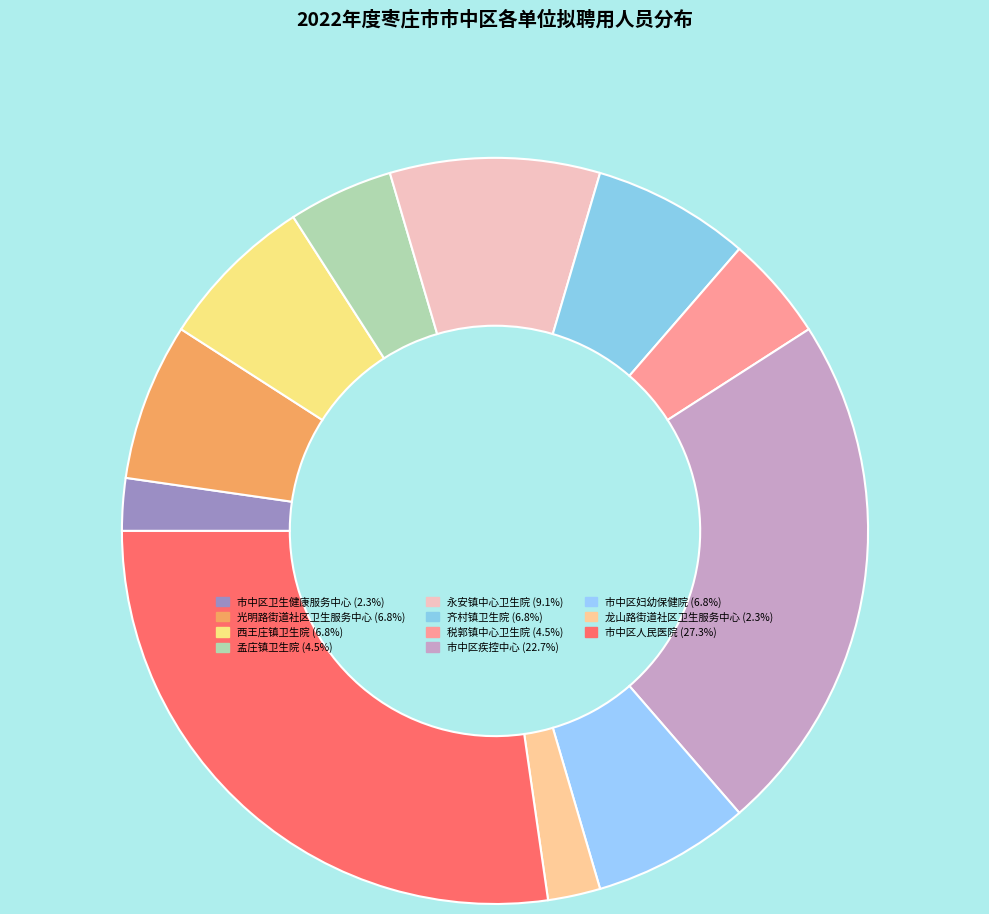

Between 市中区卫生健康服务中心 and 税郭镇中心卫生院, which is larger?

税郭镇中心卫生院